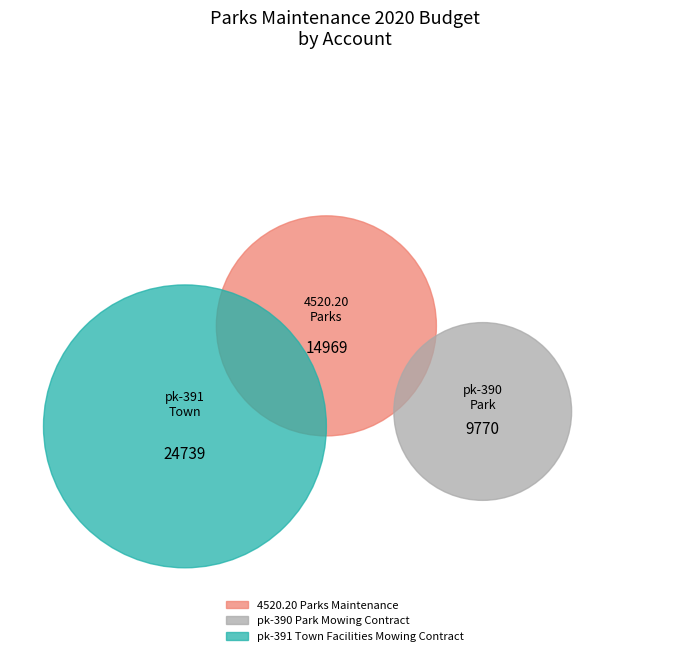

Rank the categories by value from lowest to highest.

pk-390 Park Mowing Contract, 4520.20 Parks Maintenance, pk-391 Town Facilities Mowing Contract